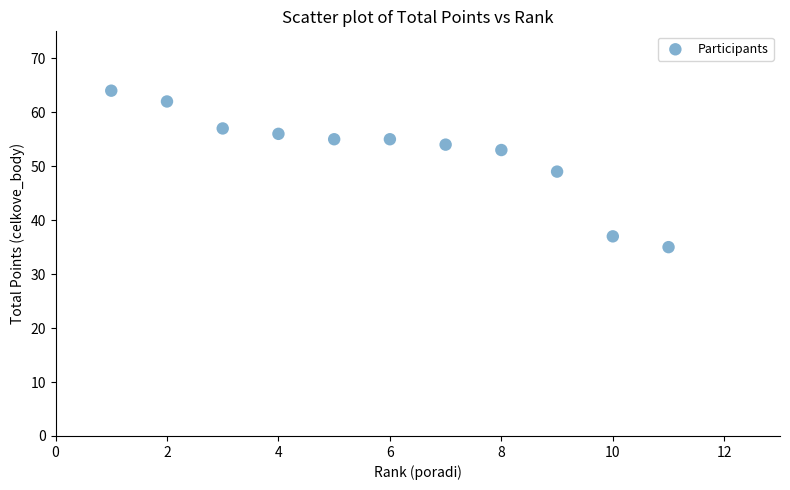

What is the range of Y values (max minus min)?

29